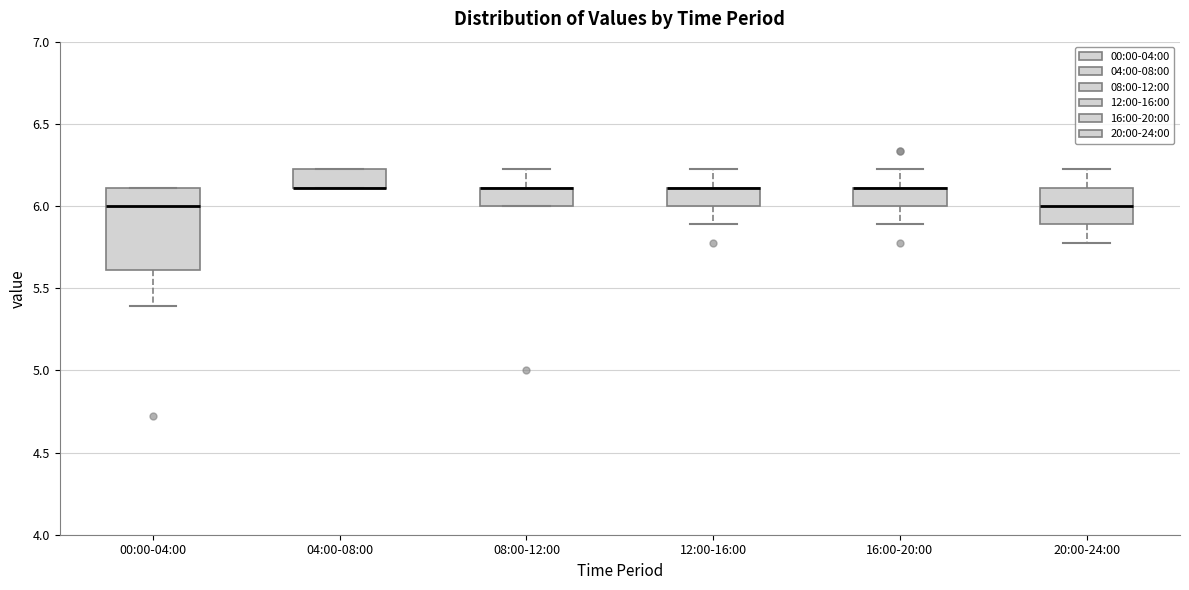

Where does the median line of the box for 00:00-04:00 sit on the y-axis? The values are not printed on the chart, so give them approximately, as read against the axis.

6.0